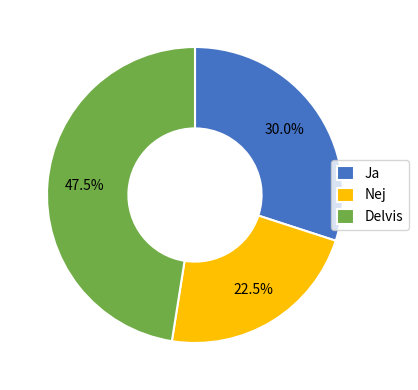

What is the smallest slice in the pie chart?

Nej